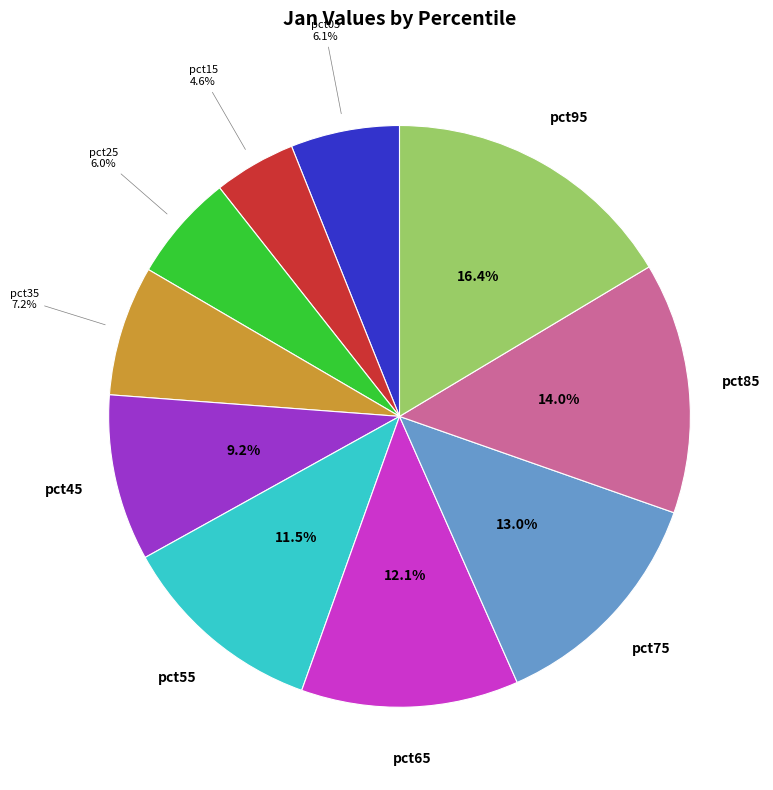

How many segments does this pie chart have?

10